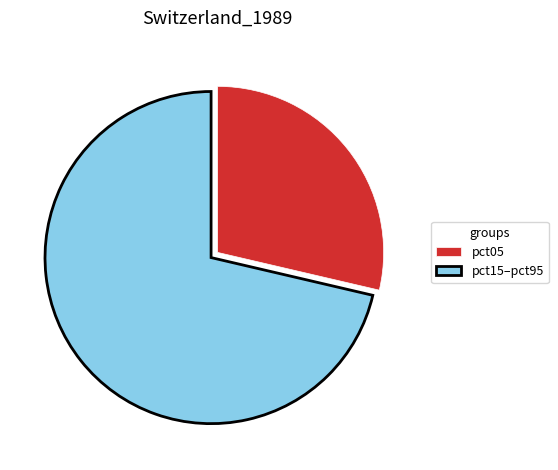

True or false: pct05 accounts for 29% of the total.

True